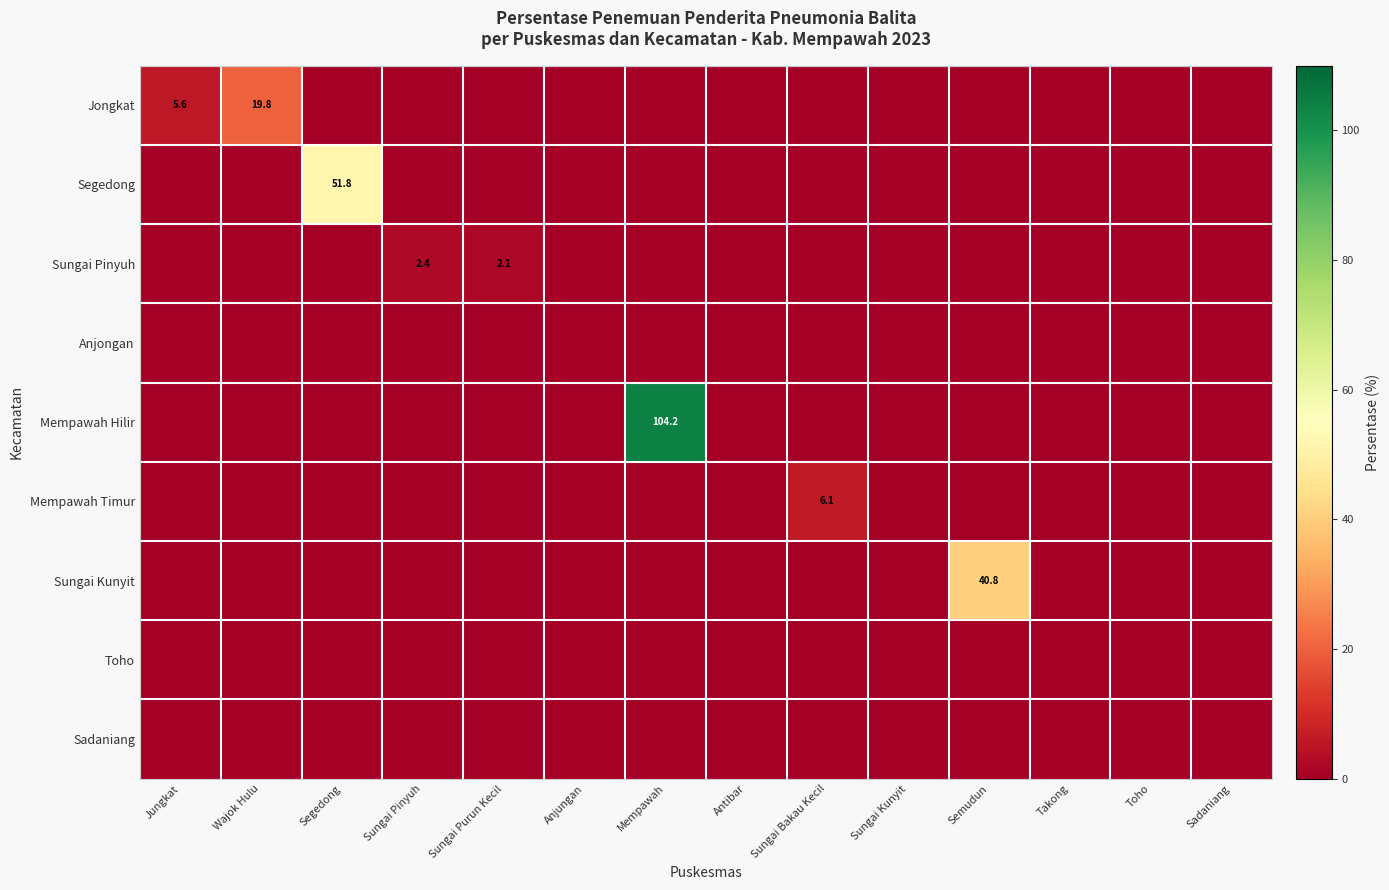

True or false: Mempawah Hilir has a value of 104.2 at Mempawah.

True